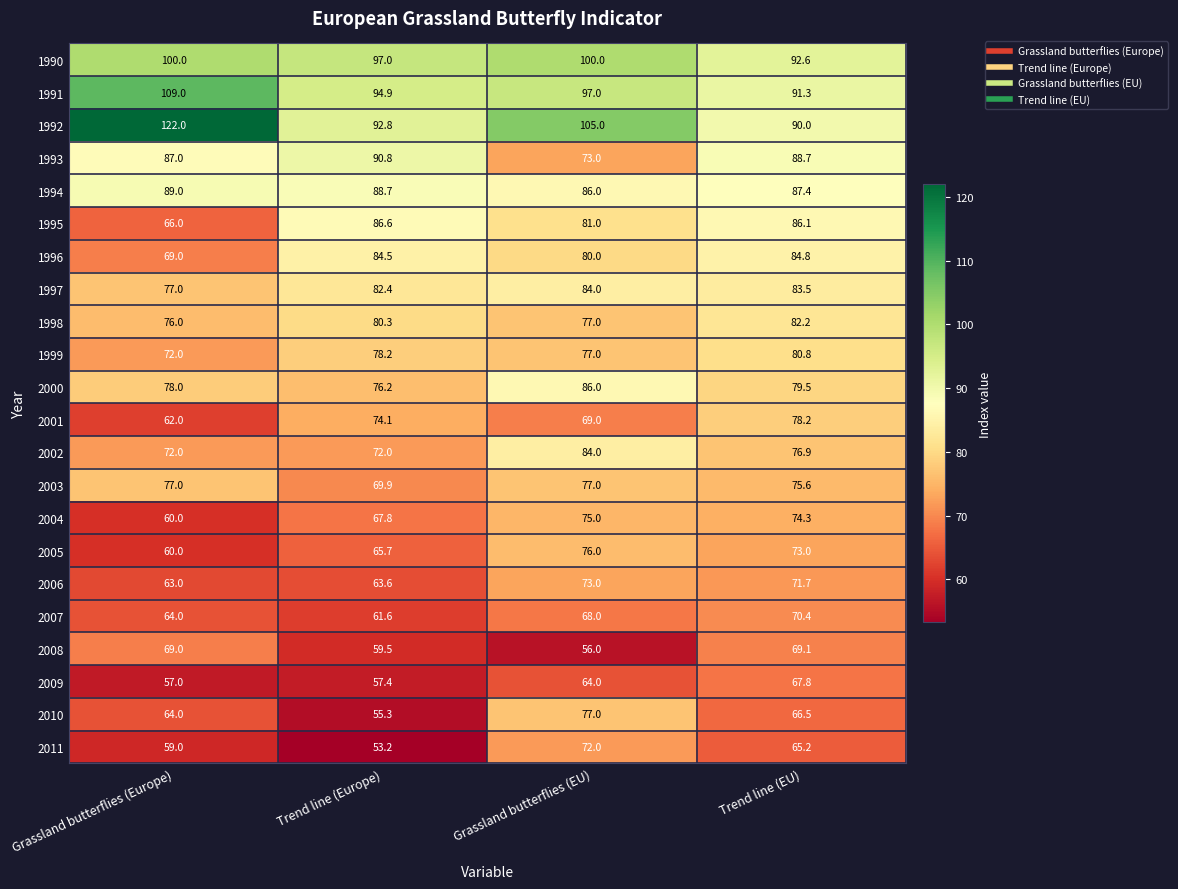

The value of 2000 at Grassland butterflies (Europe) is 78.0. True or false?

True